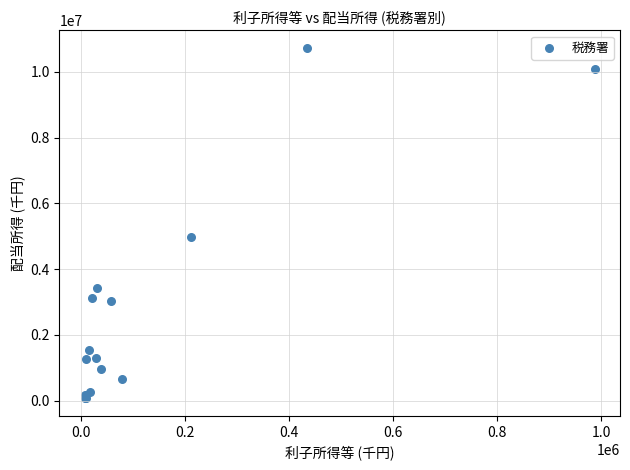

What Y value in the scatter plot is closest to 5404546?

4987830